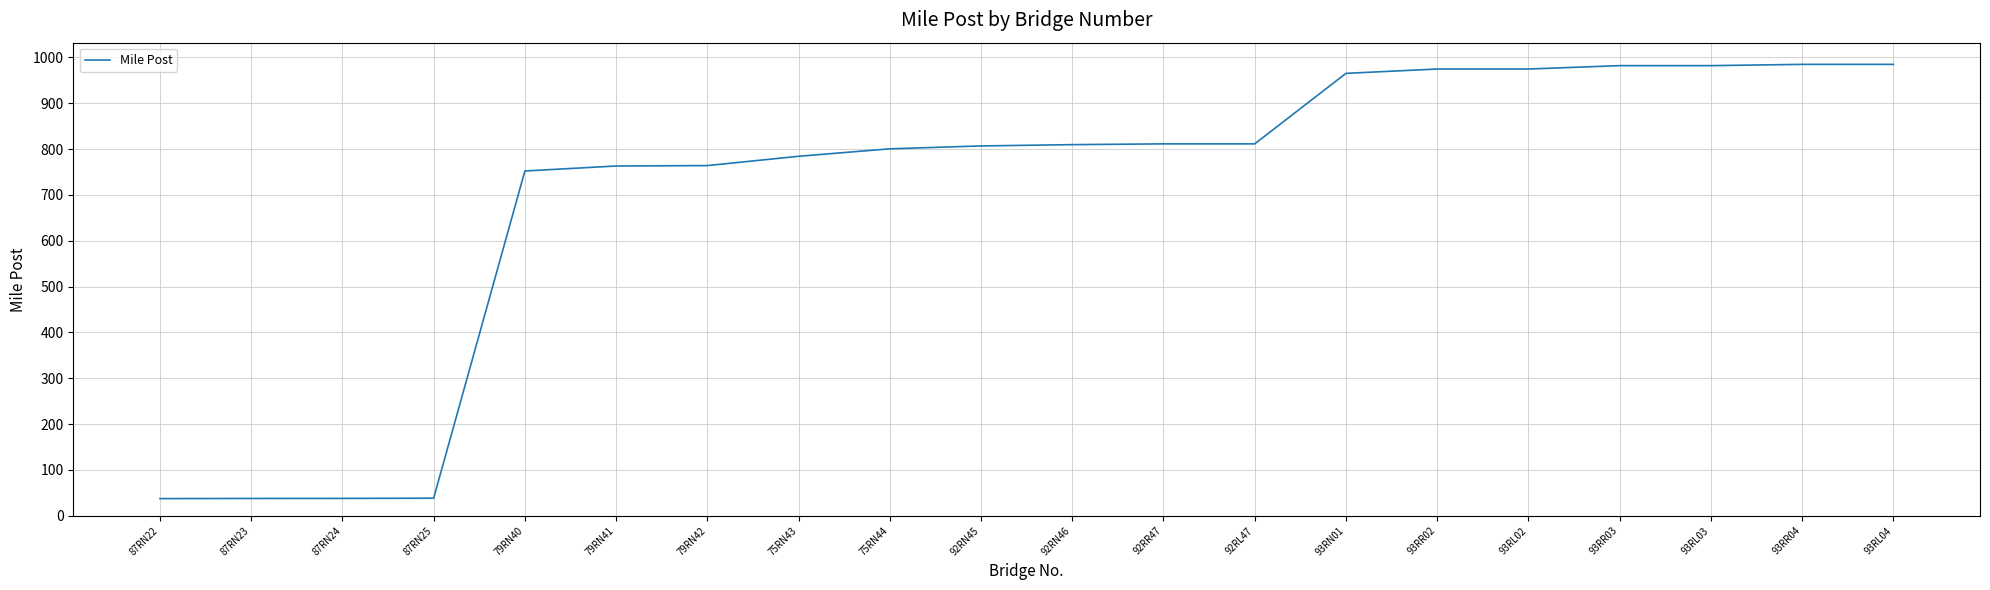

What is the change in value from 87RN24 to 75RN44?

+762.8